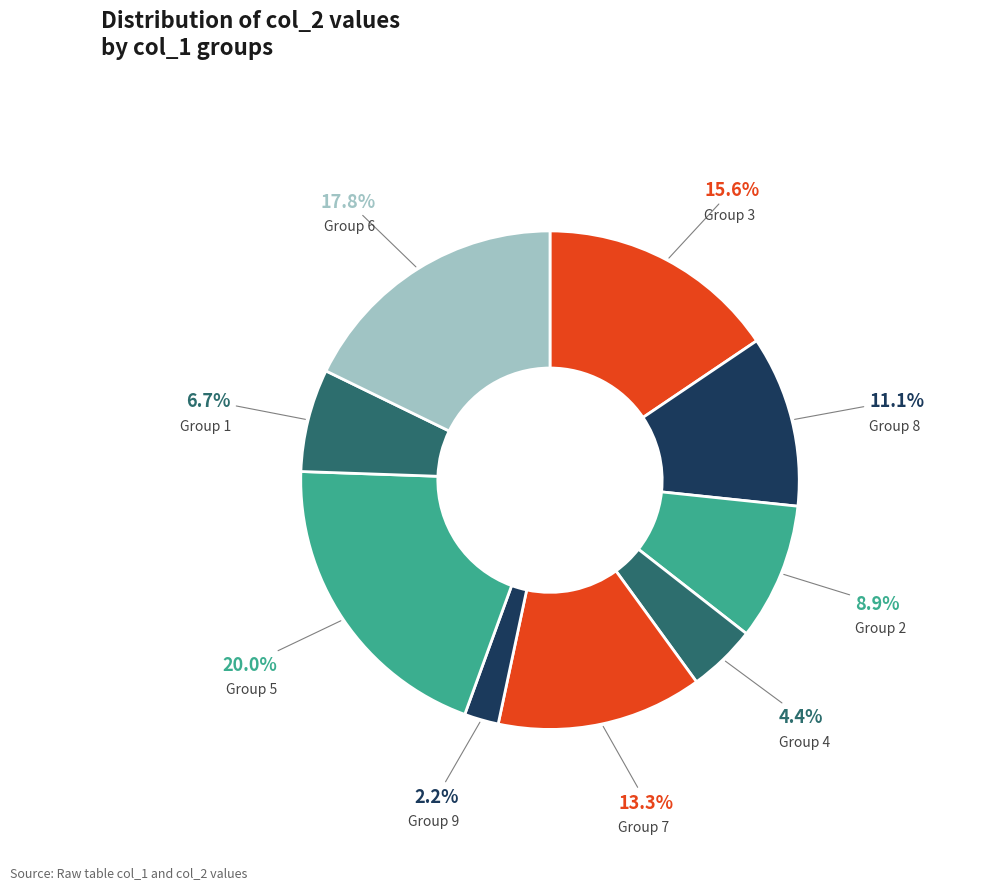

Which category has the biggest portion of the pie?

Group 5